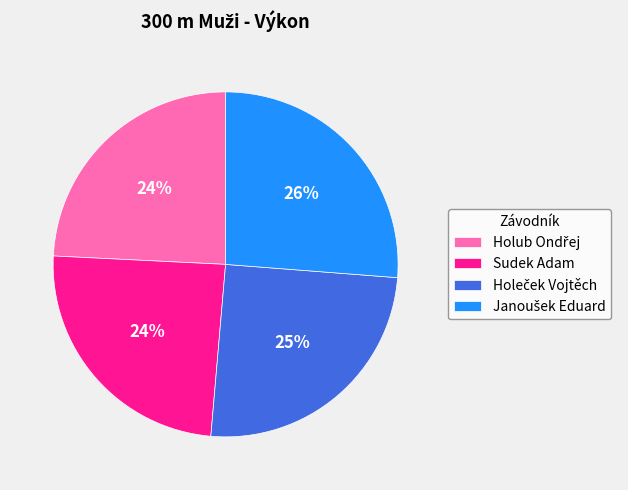

Is it true that Sudek Adam is 11% of the pie?

False